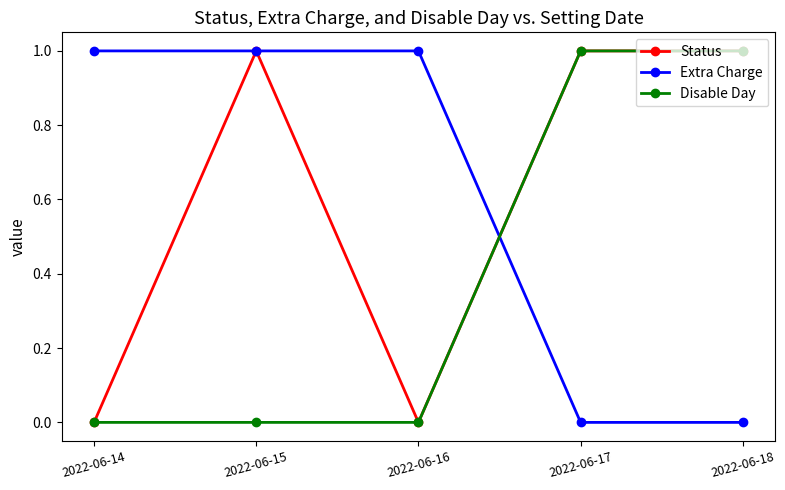

What is the difference between the second highest and second lowest values in the Disable Day series?

1